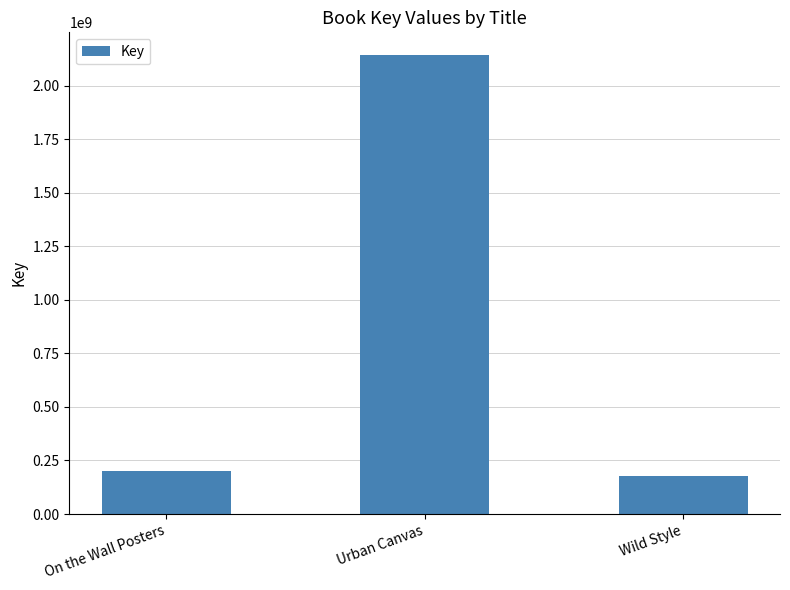

List the labels in order of value, largest first.

Urban Canvas, On the Wall Posters, Wild Style